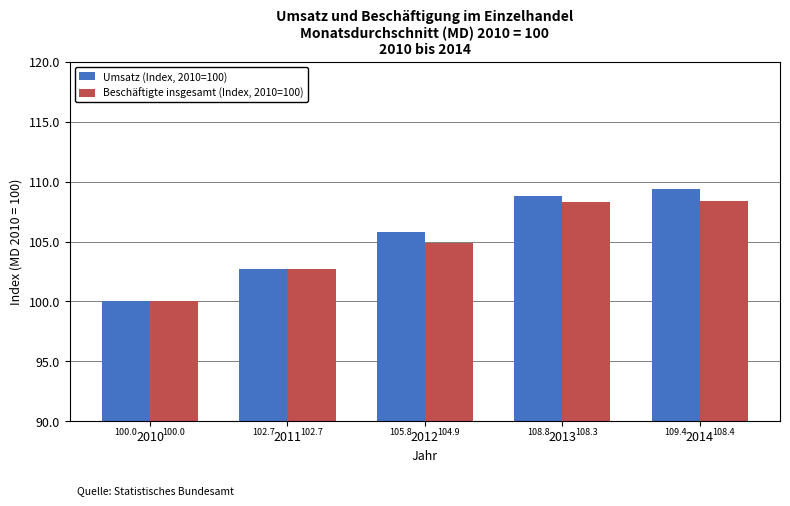

What is the difference between the second highest and second lowest values in the Umsatz (Index, 2010=100) series?

6.1